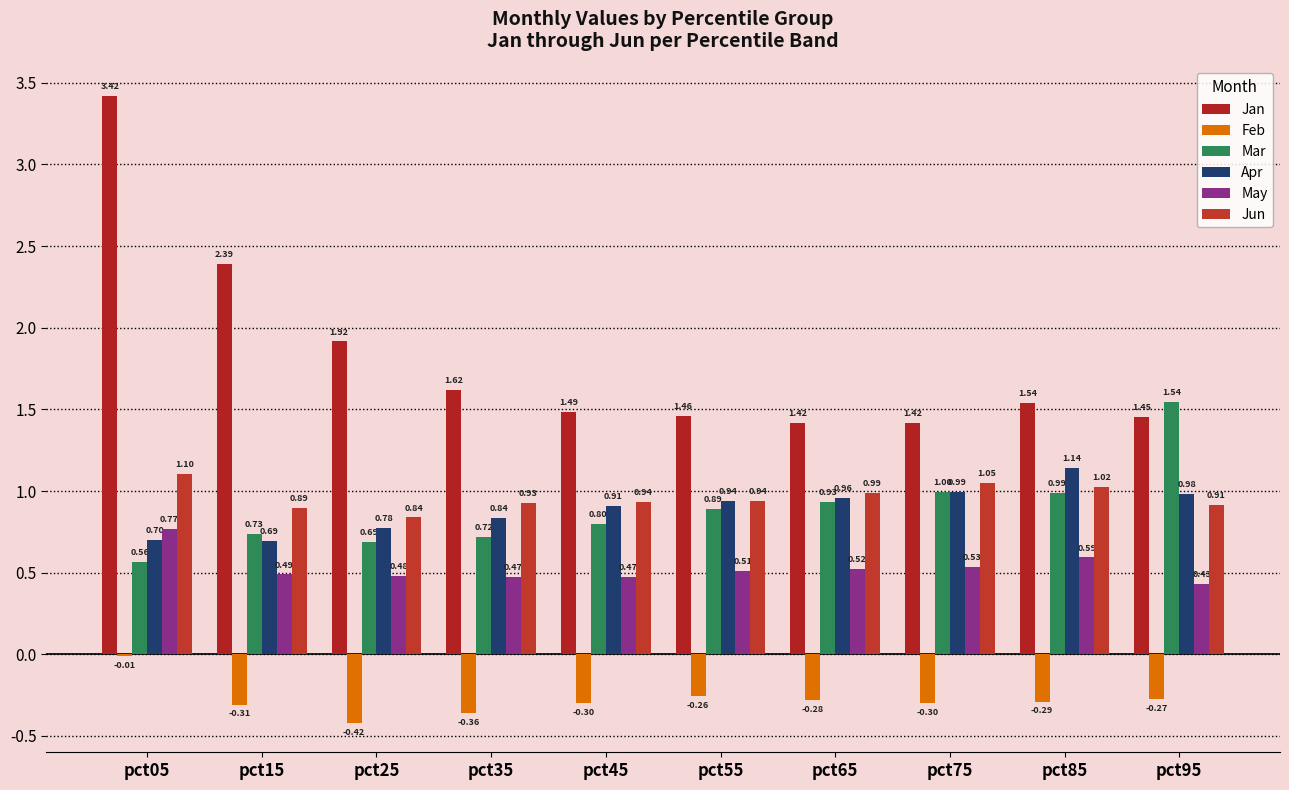

Count the number of categories in the chart.

10